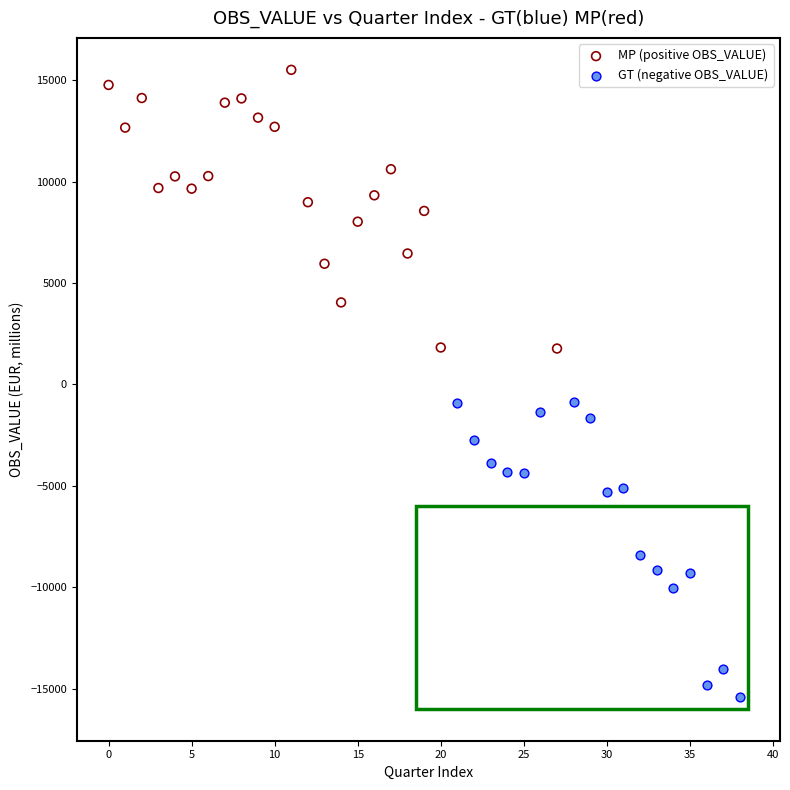

Which series contains the highest Y value?

MP (positive OBS_VALUE)